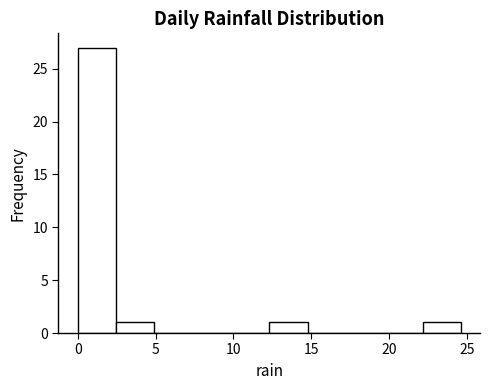

Reading left to right, list every bar in this chart as the range it spans on the x-axis followed by its height. Neither the bar edges nor the heights are printed on the chart, so give them approximately, as read against the axes.

0.0 to 2.5: 27
2.5 to 5.0: 1
5.0 to 7.5: 0
7.5 to 10.0: 0
10.0 to 12.5: 0
12.5 to 15.0: 1
15.0 to 17.0: 0
17.0 to 19.5: 0
19.5 to 22.0: 0
22.0 to 24.5: 1